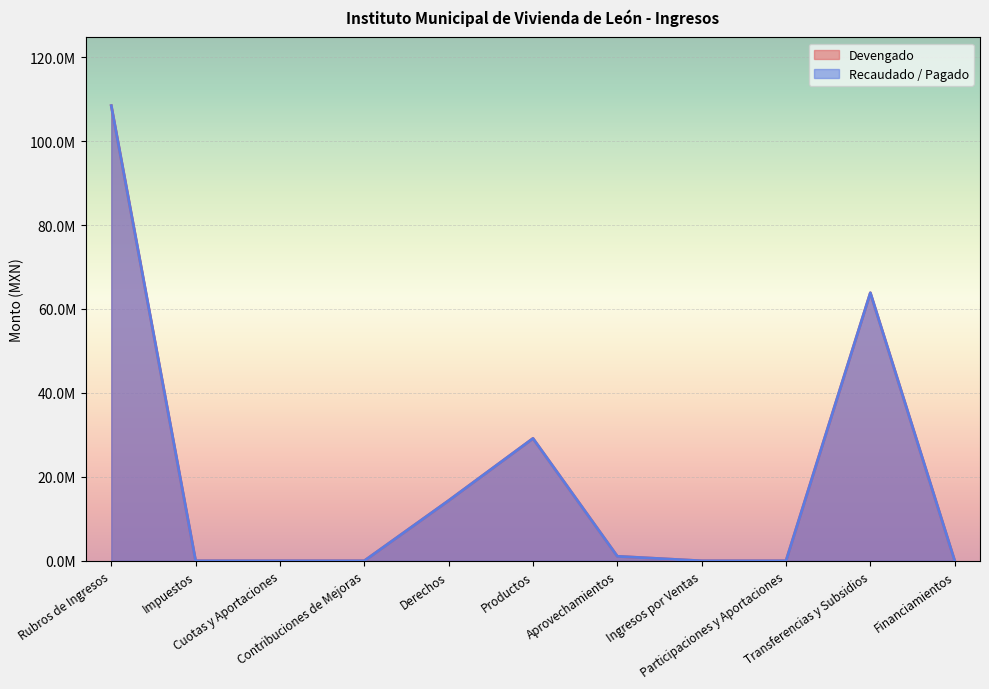

What is the average value of the Recaudado / Pagado series?

19717152.4